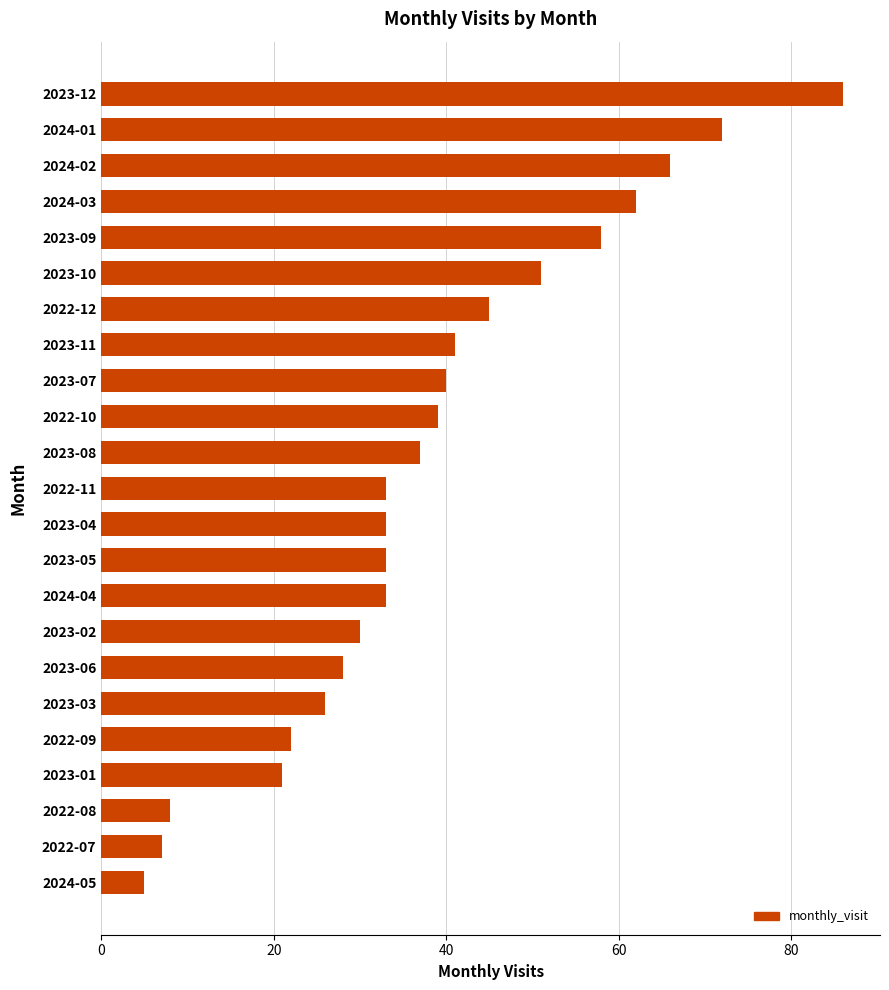

What is the change in value from 2023-04 to 2022-08?

-25